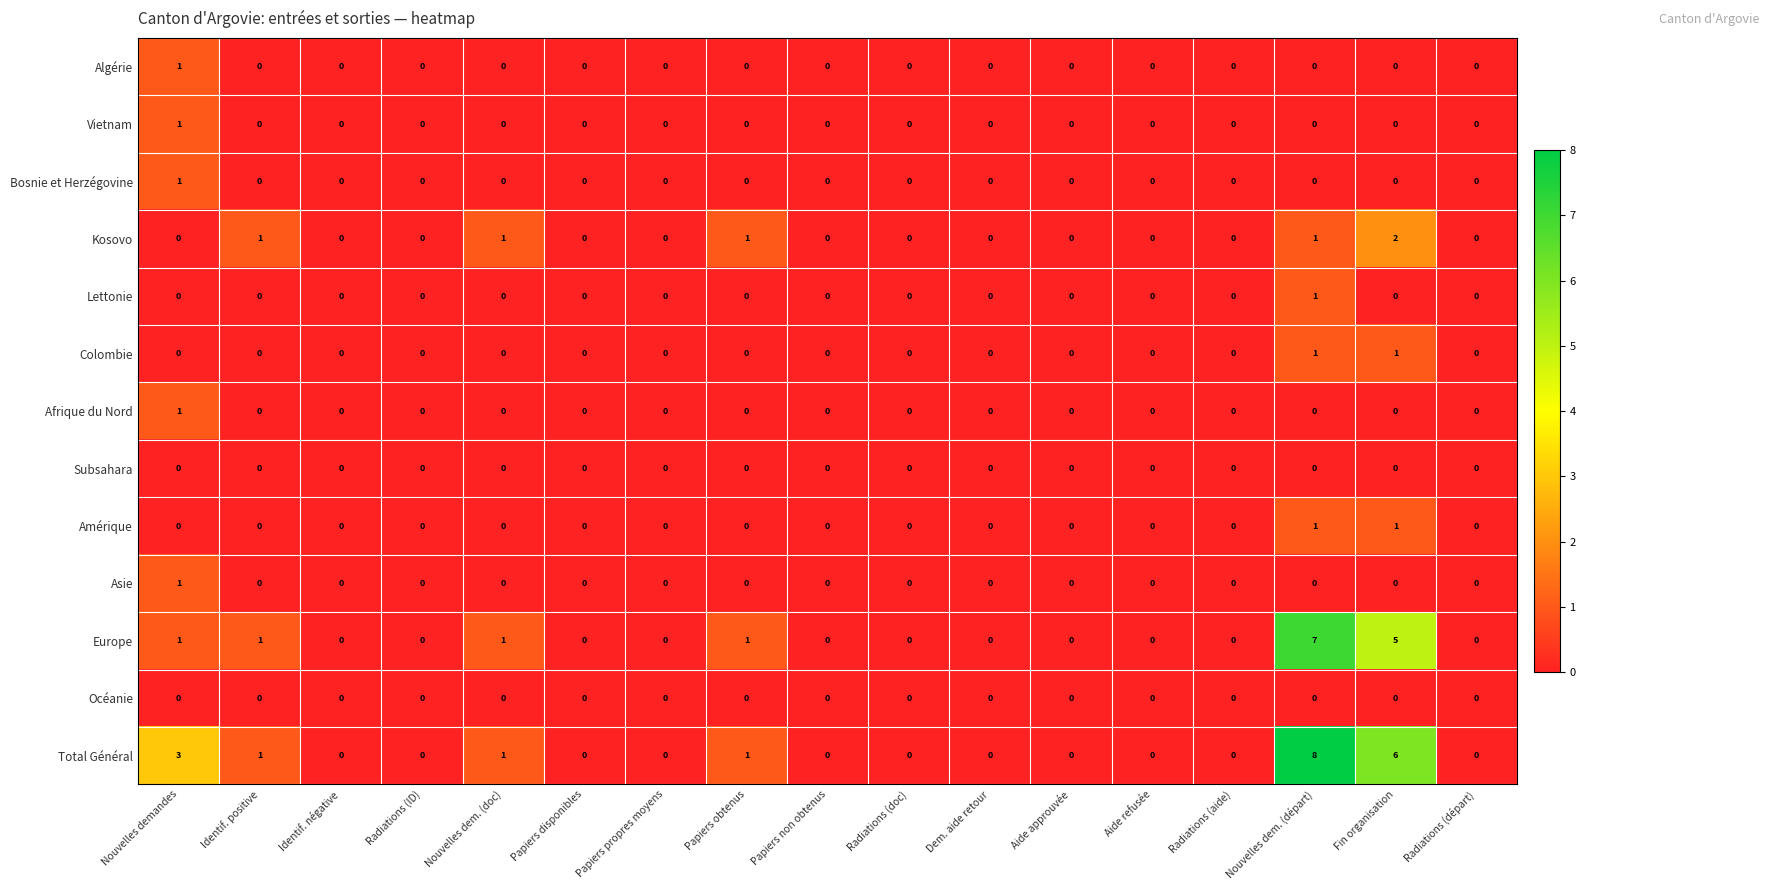

Which series has the widest spread of values?

Total Général